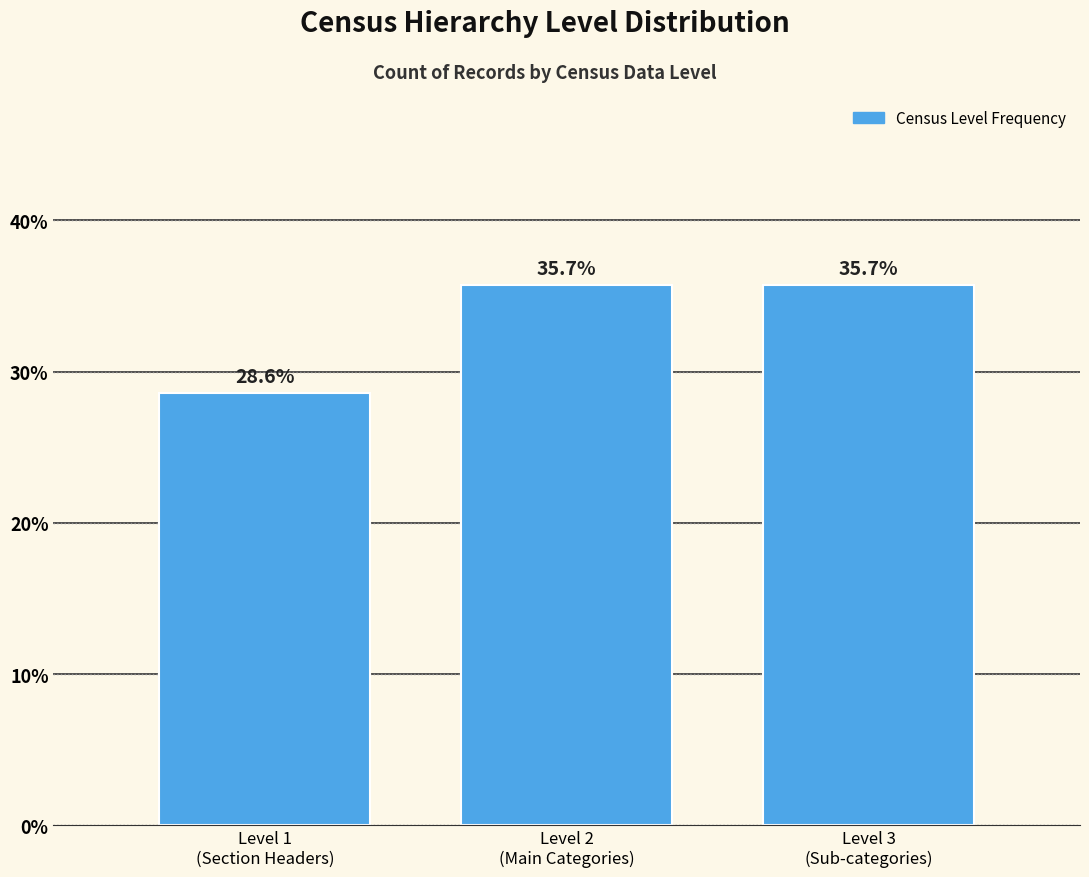

Reading left to right, transcribe all the data shown in this chart.

28.6	35.7	35.7